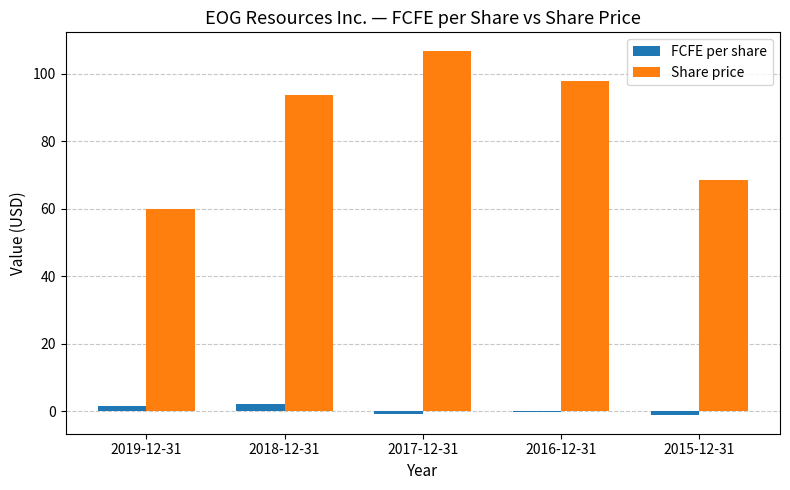

What is the sum of all FCFE per share values?

1.6